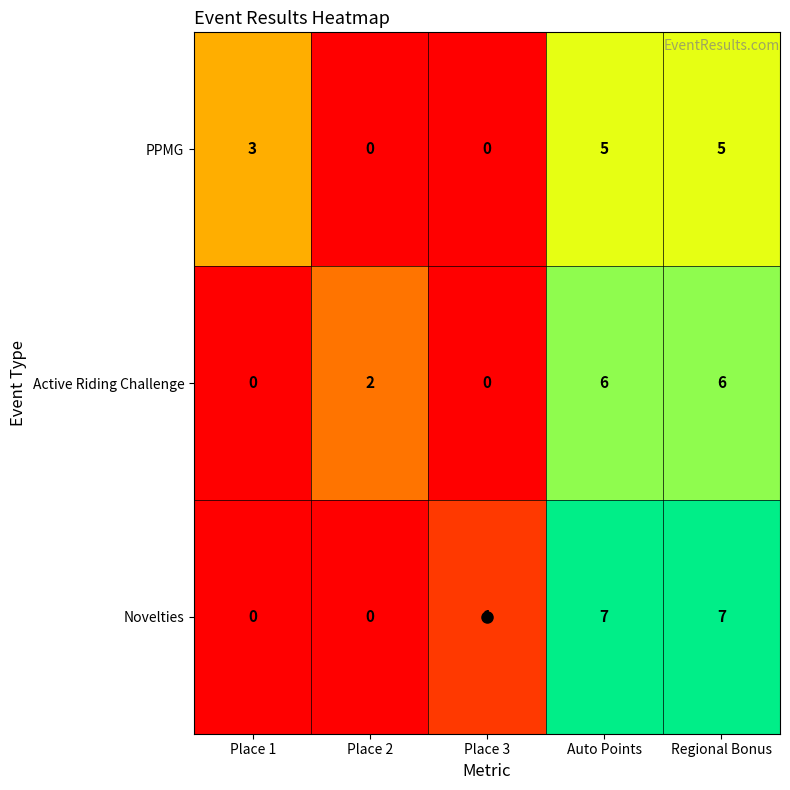

What is the difference between the maximum and minimum values in the PPMG series?

5